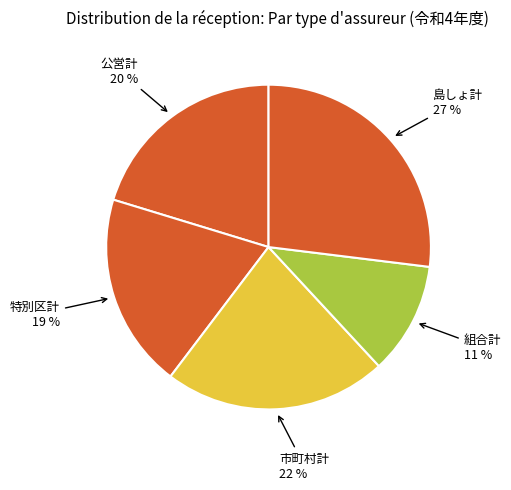

To the nearest percent, what is the difference between the largest and smallest slice percentages?

16%